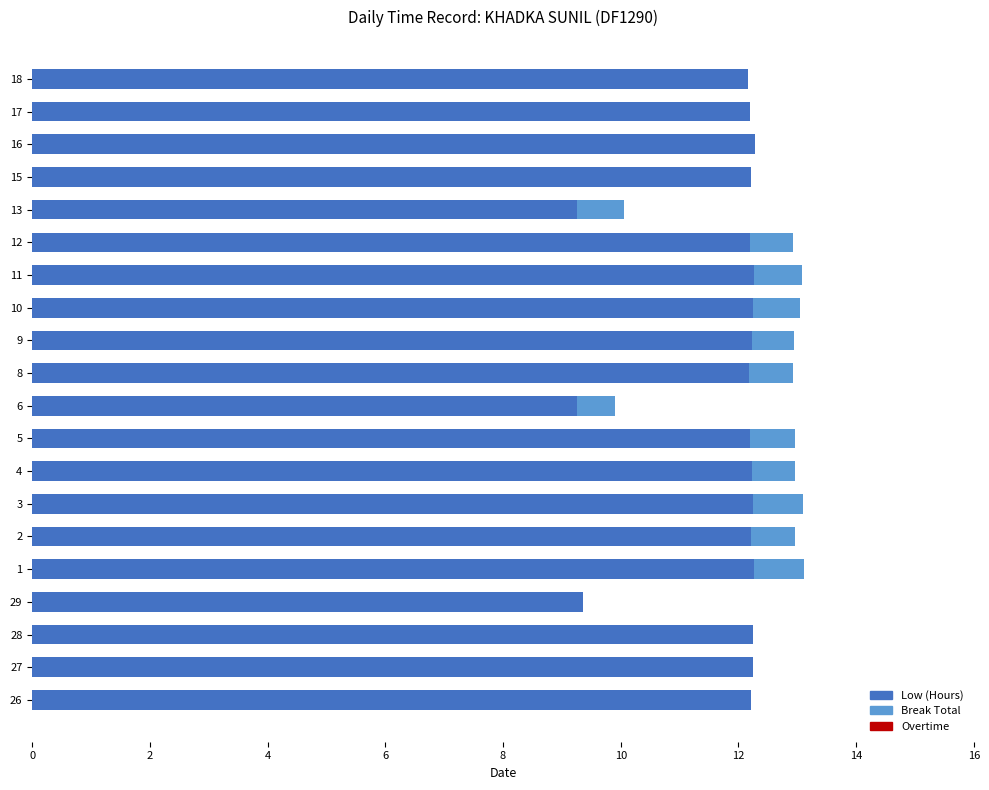

What is the total value across all series at 10?

13.1